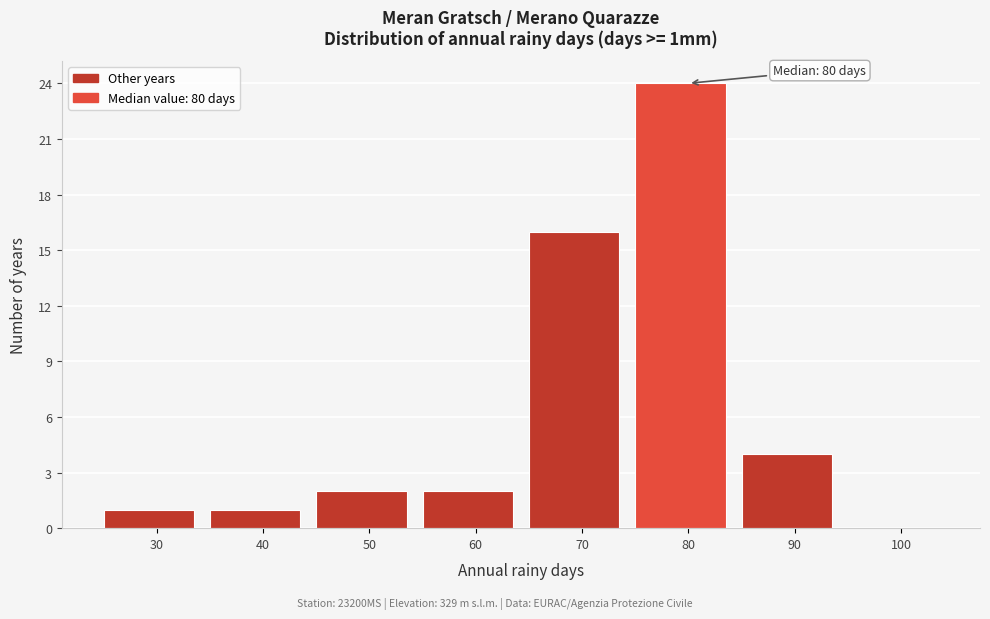

Reading right to left, transcribe all the data shown in this chart.

100=0	90=4	80=24	70=16	60=2	50=2	40=1	30=1